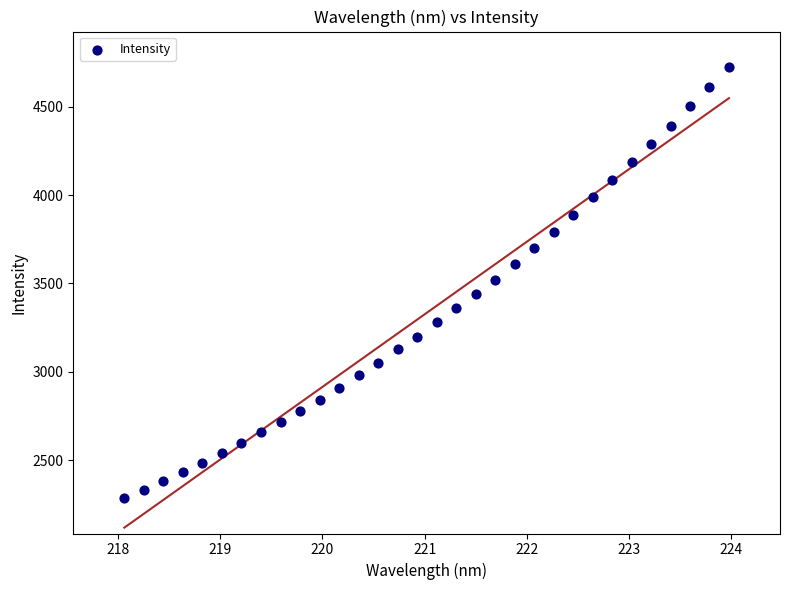

What is the range of Y values (max minus min)?

2442.3